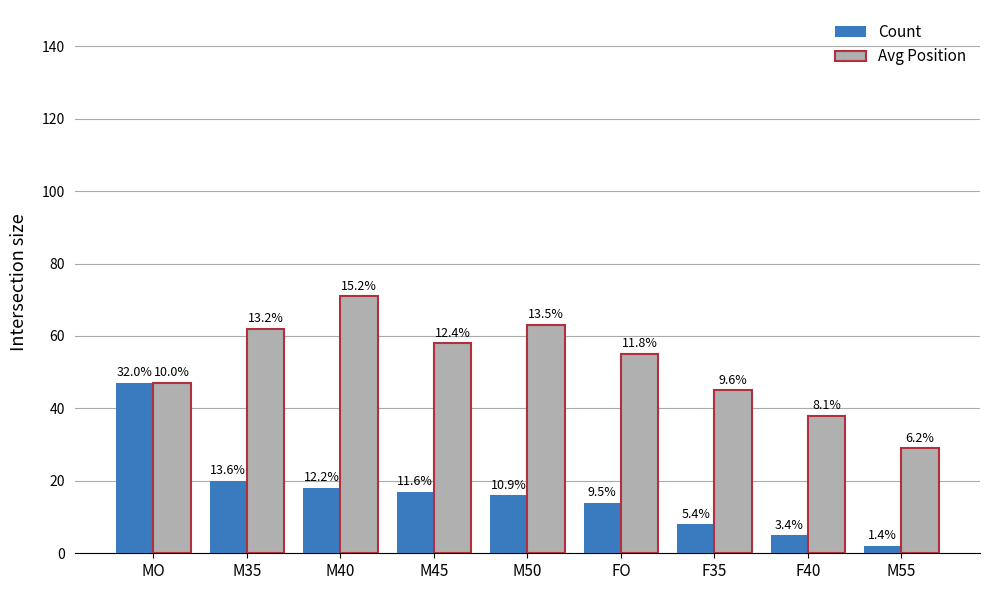

Which category has the highest value across all series?

M40